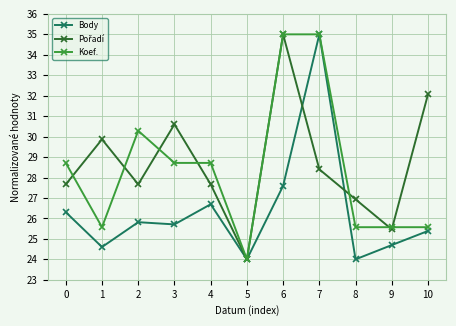

What is the total value across all series at 6?

97.6